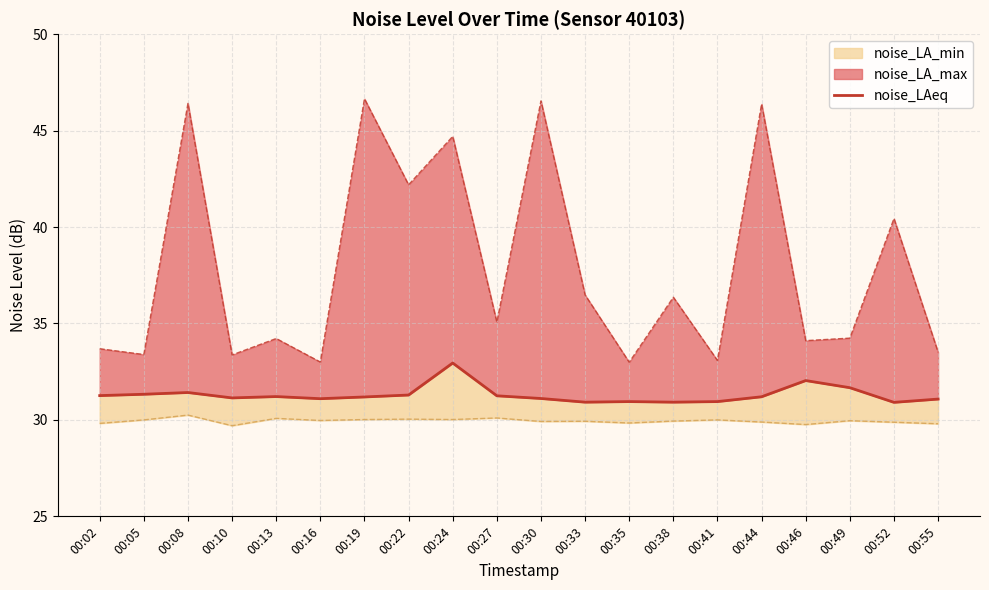

How many interior local peaks (higher than both neighbors) does the data have?

5